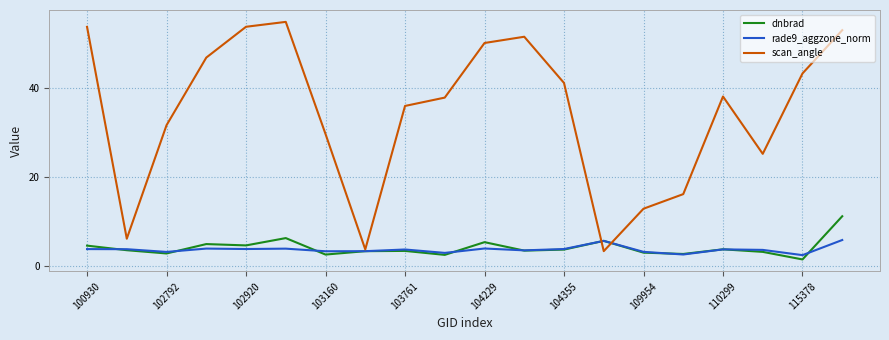

What is the minimum value shown in the chart?

1.5